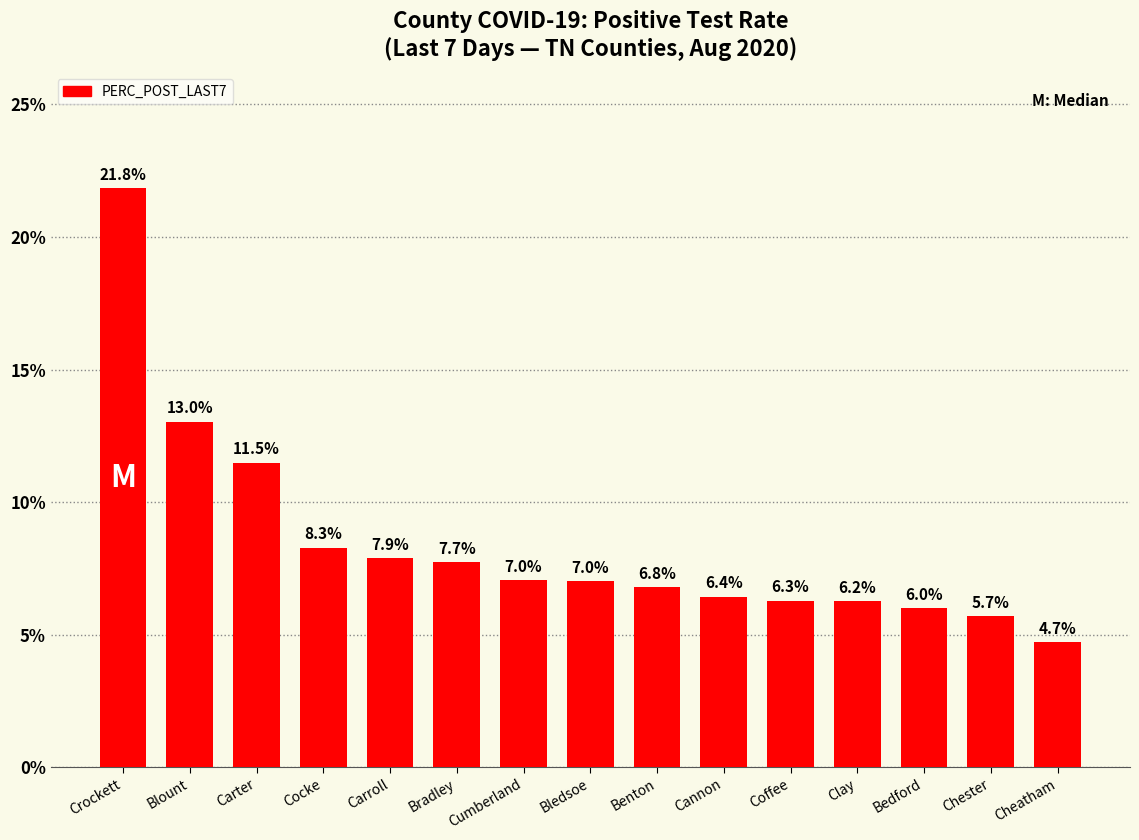

What is the sum of the values at Carter and Cannon?

17.9